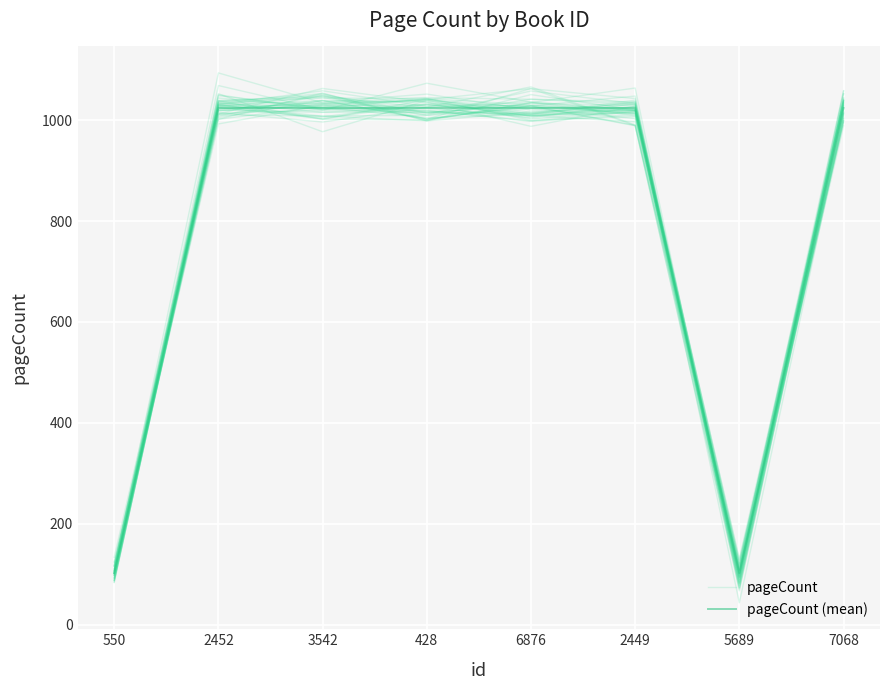

At which label does pageCount reach its peak?

428